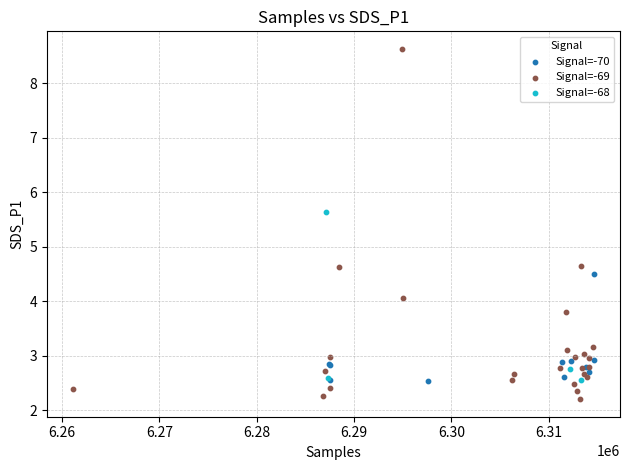

Which series contains the lowest Y value?

Signal=-69